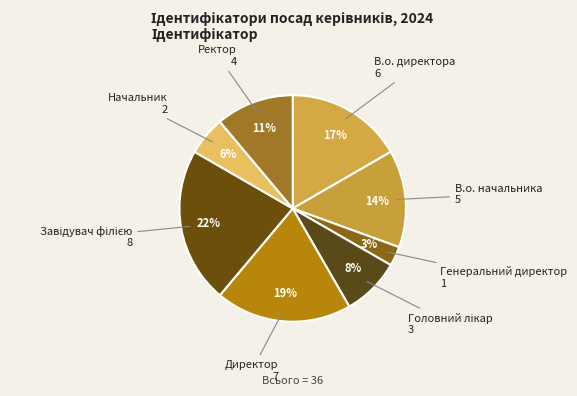

To the nearest percent, what is the average slice percentage?

12%